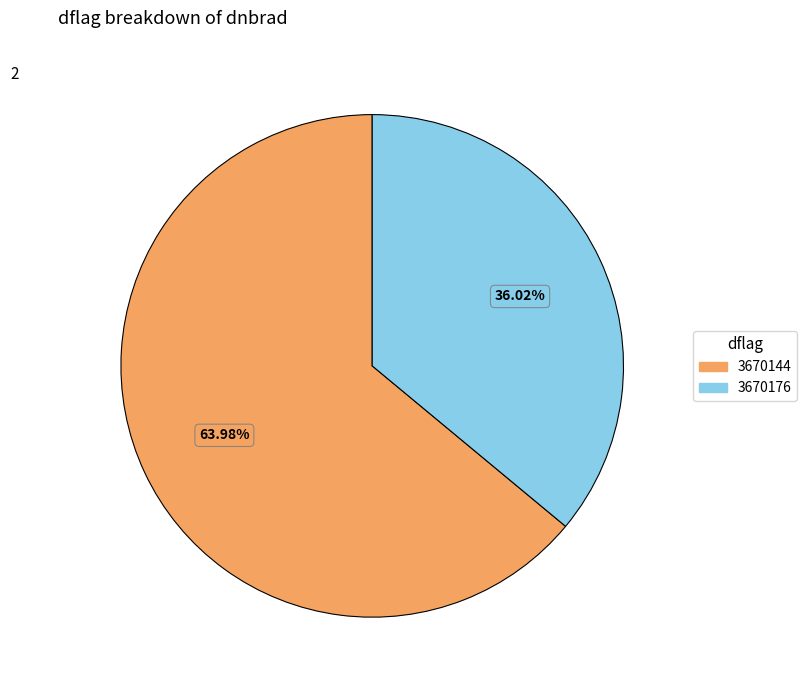

Count the number of slices in the pie.

2